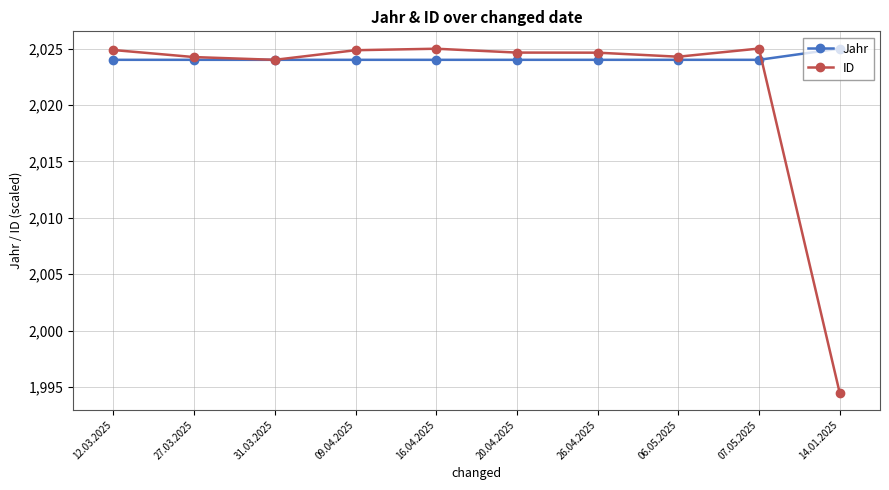

True or false: ID has a value of 2024.9 at 09.04.2025.

True